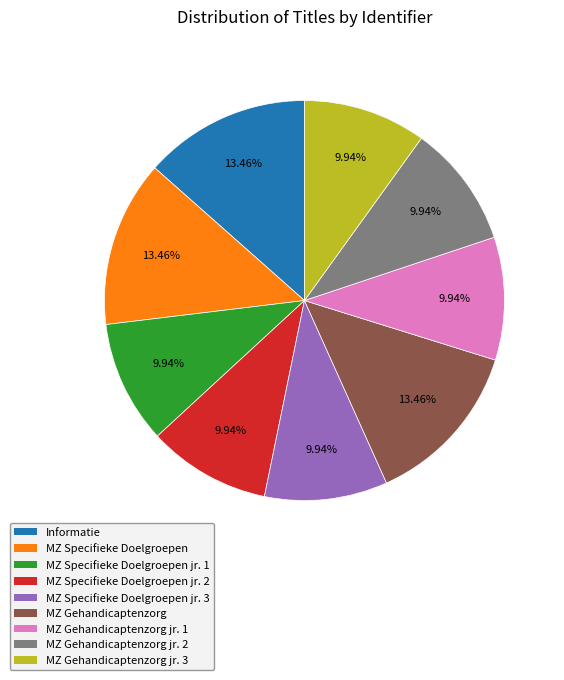

Is MZ Specifieke Doelgroepen jr. 3 the majority of the pie?

No